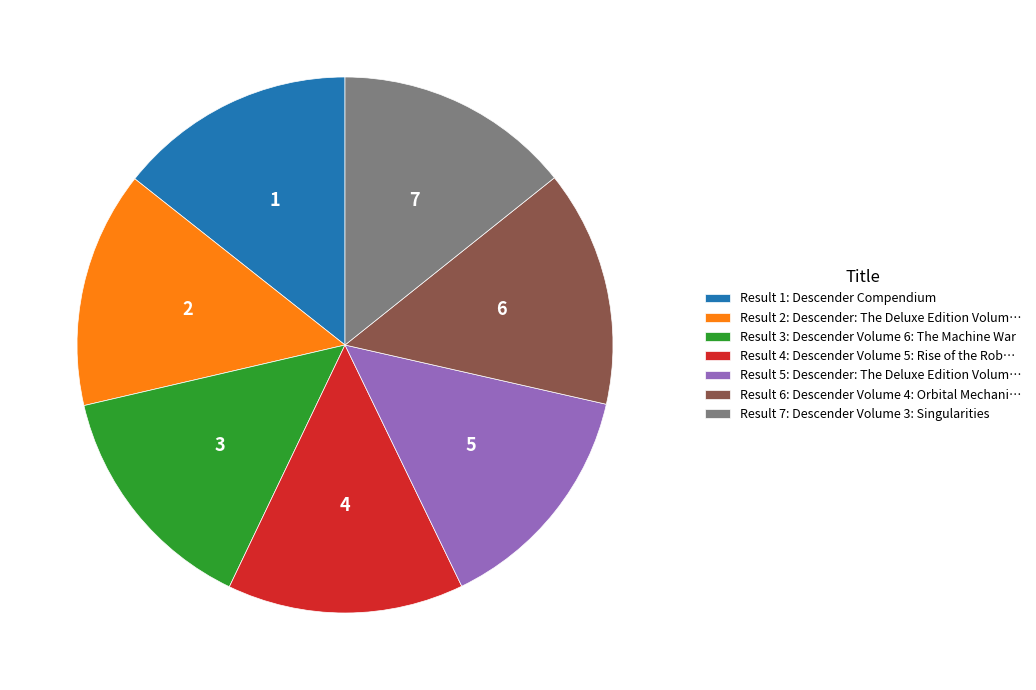

Is there a majority slice in this chart?

No